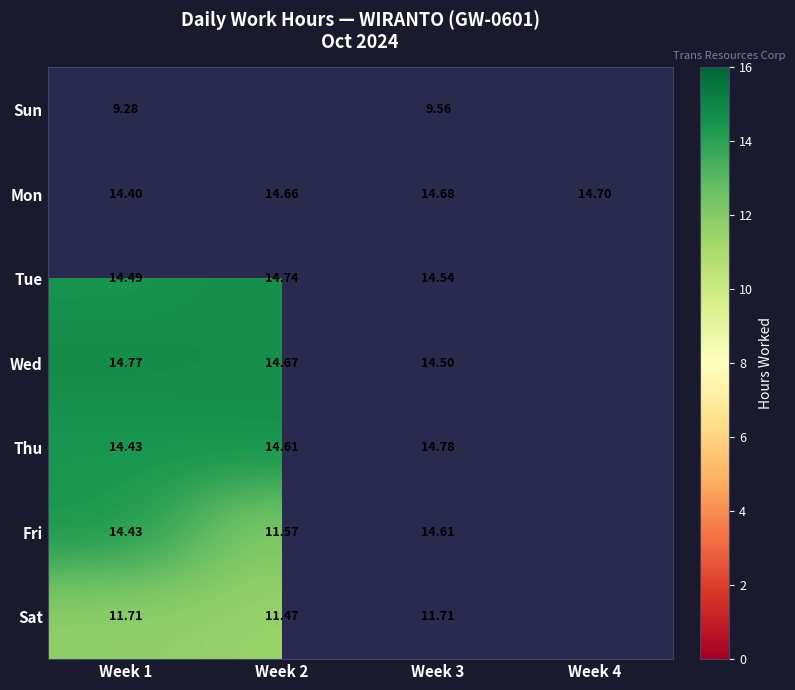

The Sun series shows 14.1 at Week 3. True or false?

False